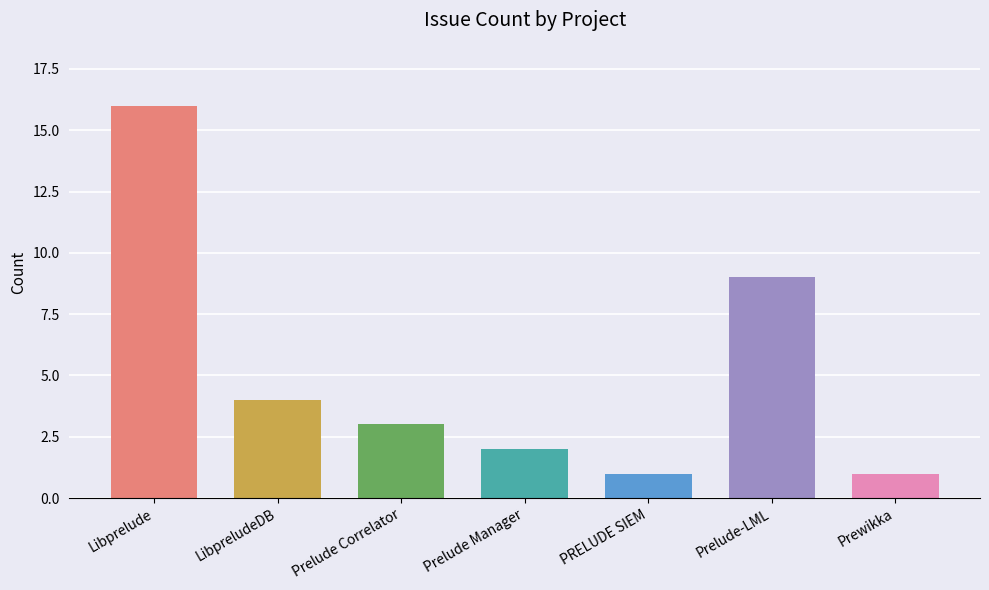

What is the label of the 6th bar from the left?

Prelude-LML